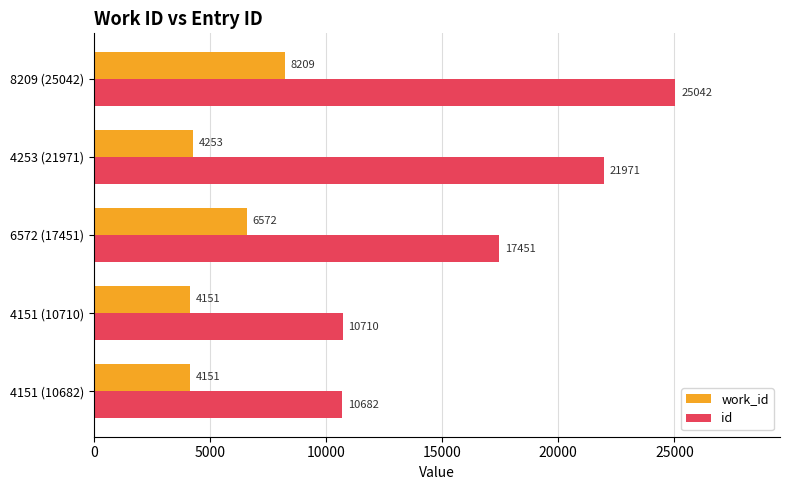

Which series changed the most between 4151 (10710) and 6572 (17451)?

id